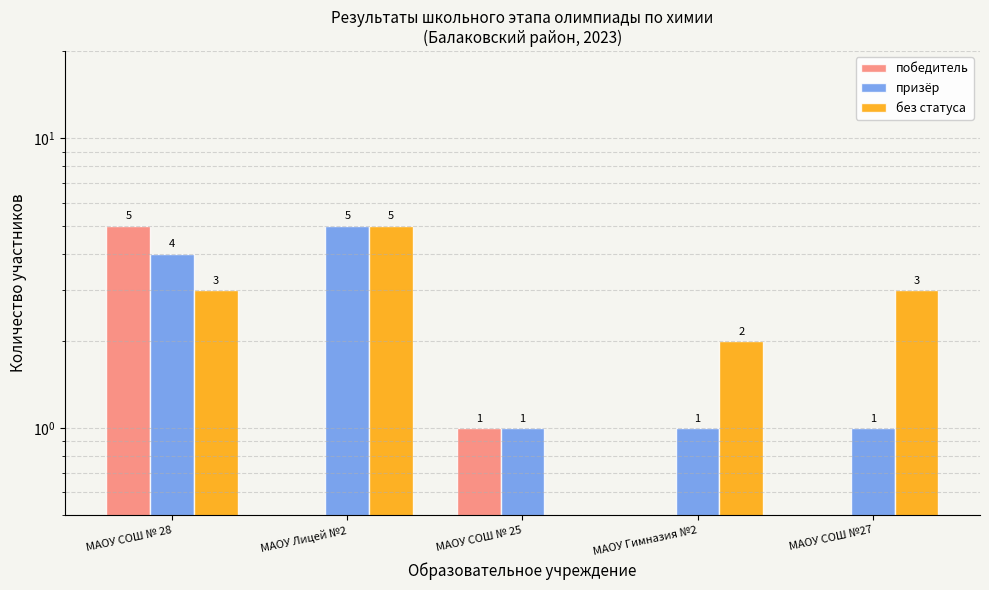

What is the highest value of the победитель series?

5